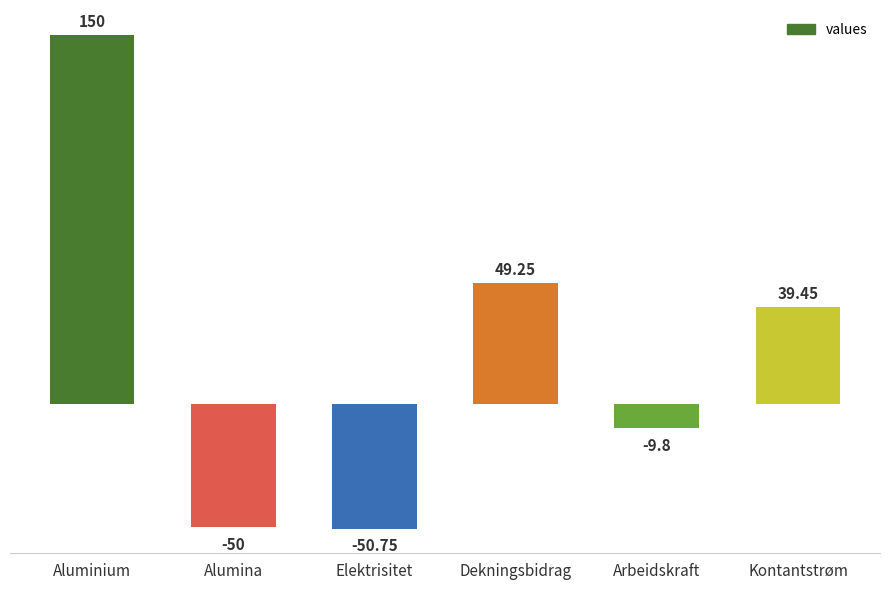

What is the average value?

21.4